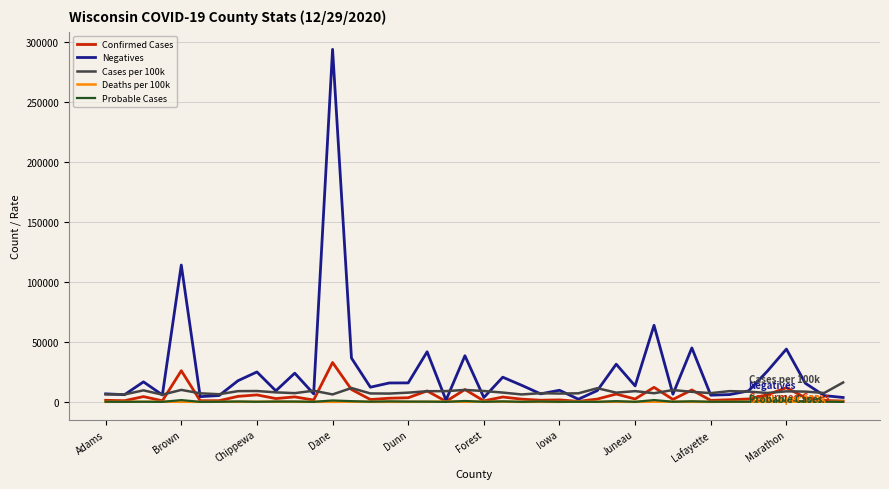

Which series has the largest range (max minus min)?

Negatives